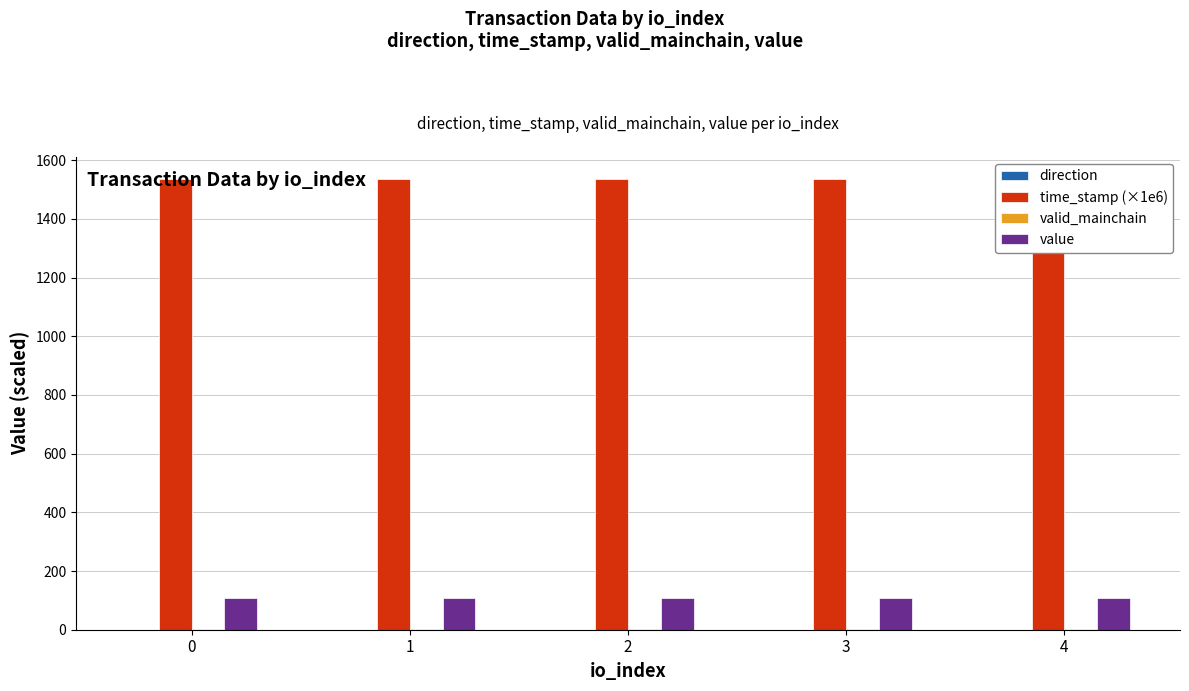

The time_stamp (×1e6) series shows 1534.3 at 3. True or false?

True